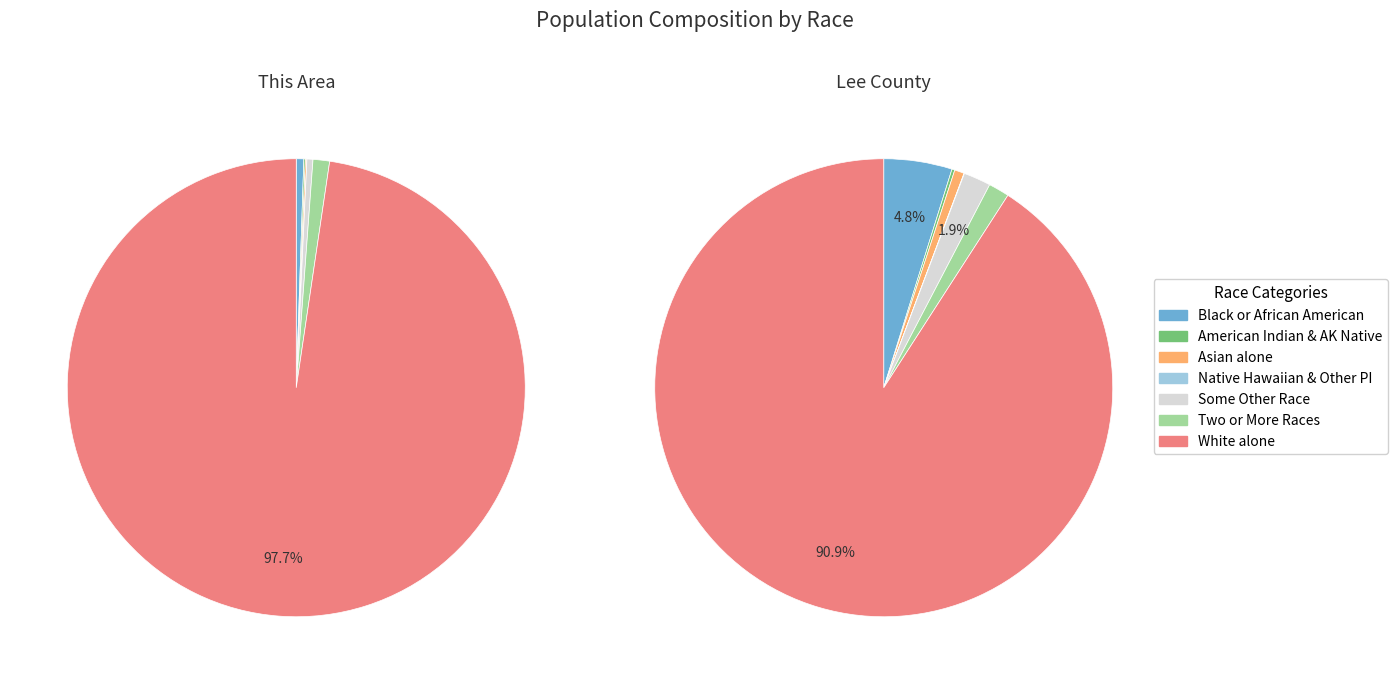

True or false: Asian alone accounts for 6% of the total.

False